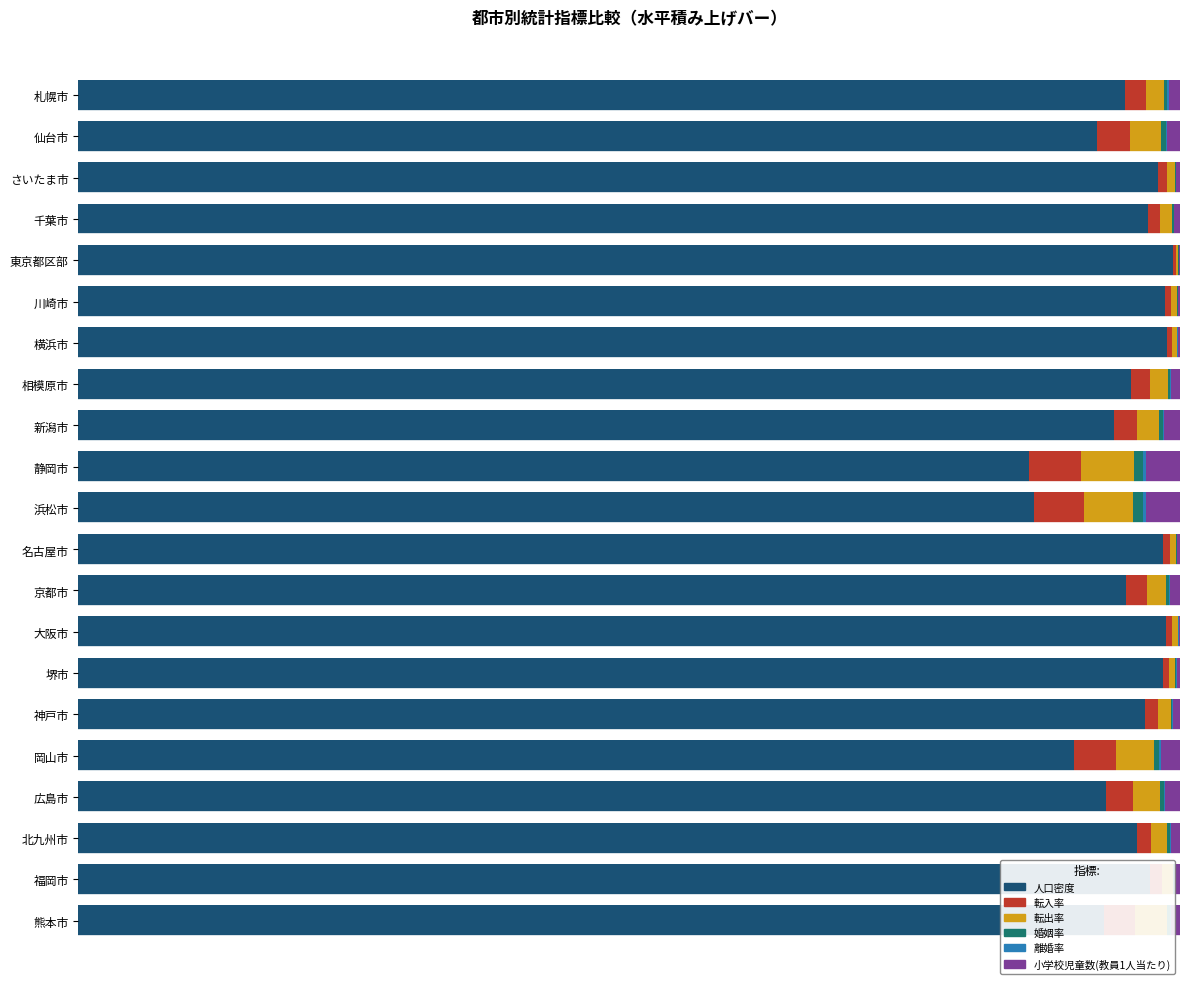

At how many categories does at least one series exceed 0?

21